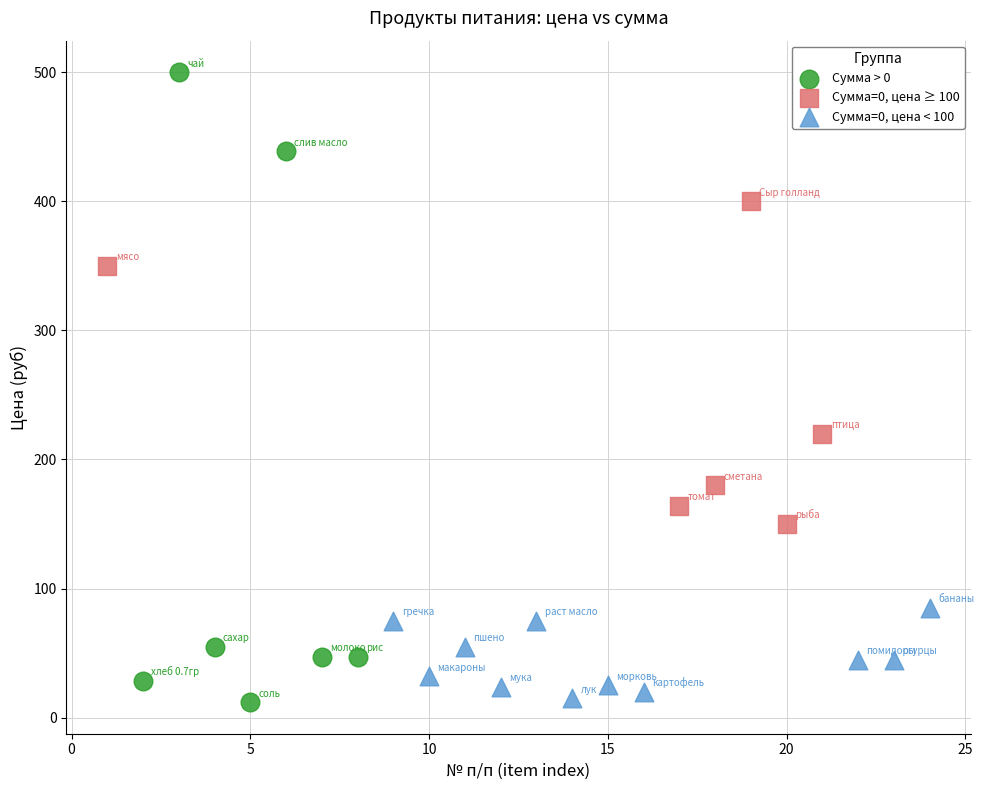

What are all the series names shown in the legend?

Сумма > 0, Сумма=0, цена ≥ 100, Сумма=0, цена < 100